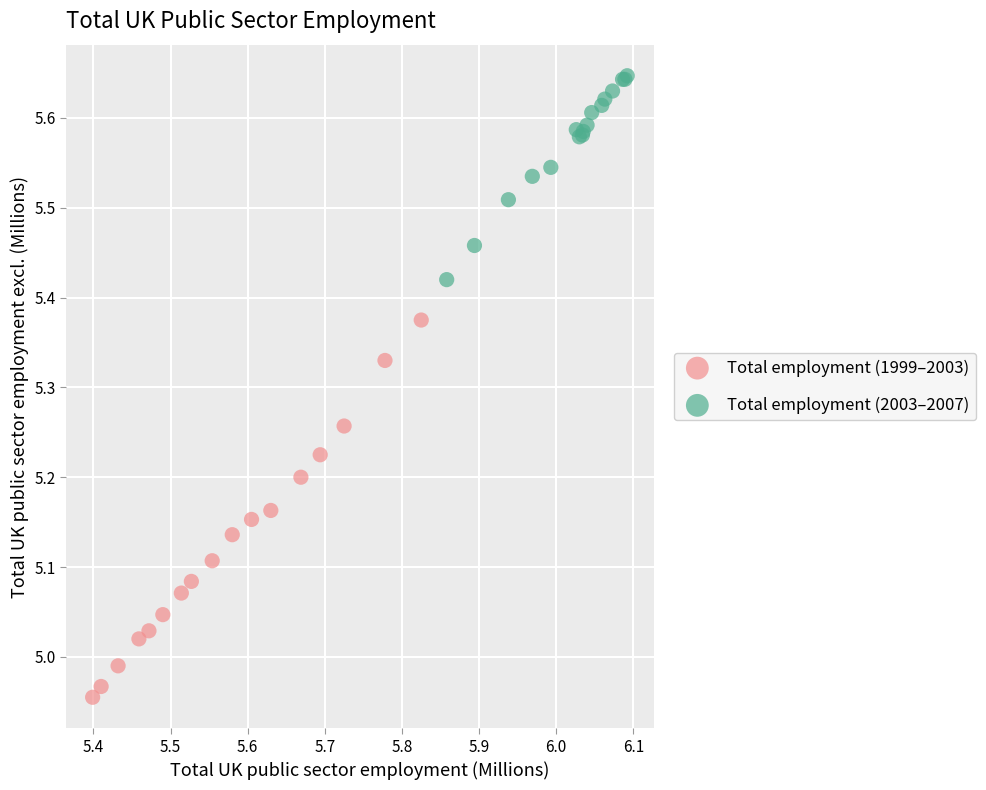

Which series has the widest spread of Y values?

Total employment (1999–2003)